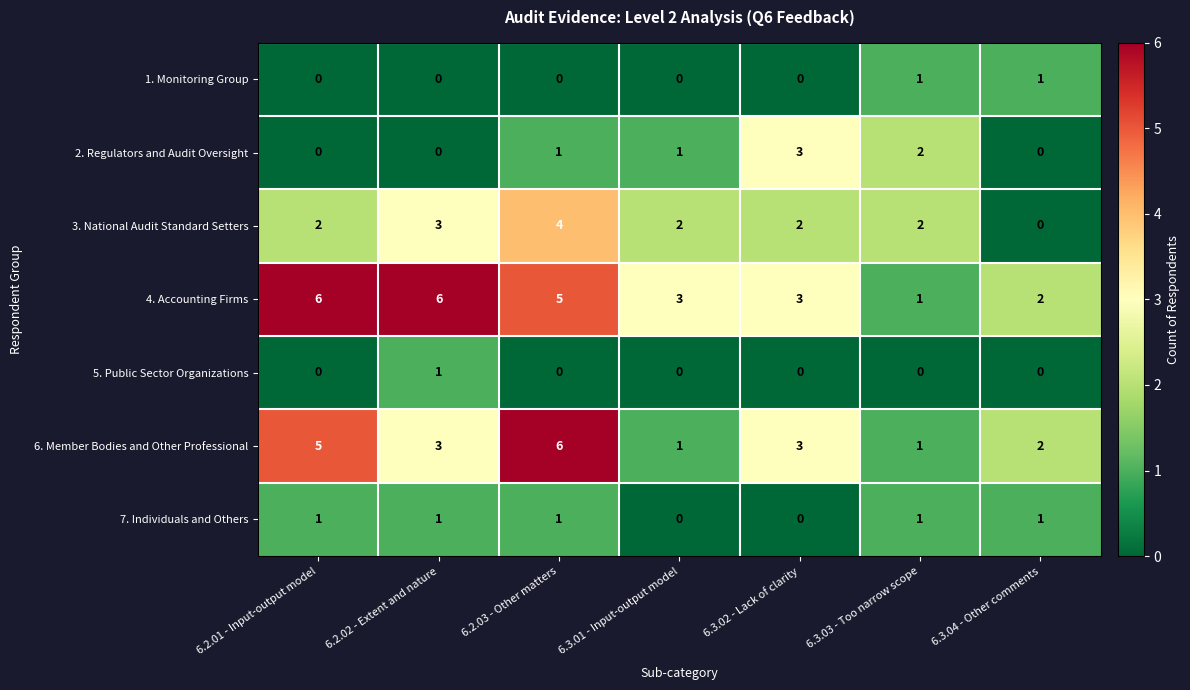

What is the maximum value for 4. Accounting Firms?

6